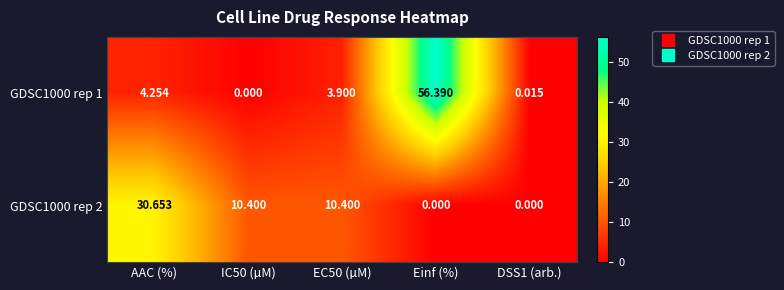

Rank the series at DSS1 (arb.) from lowest to highest value.

GDSC1000 rep 2, GDSC1000 rep 1